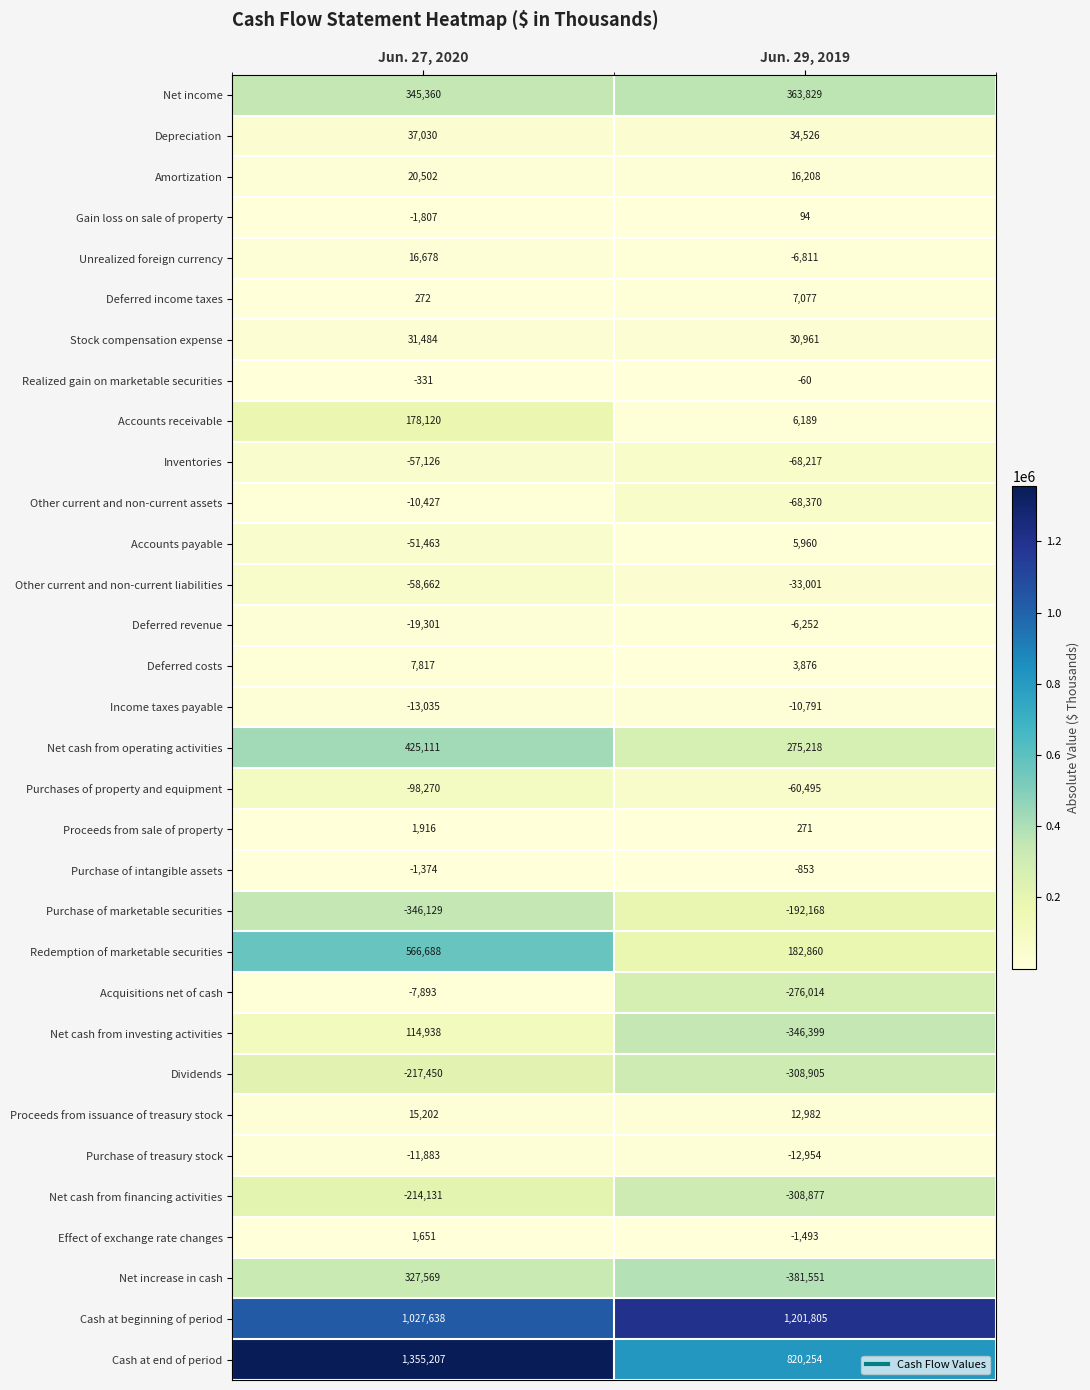

What is the difference between the Net cash from investing activities values at Jun. 27, 2020 and Jun. 29, 2019?

461337